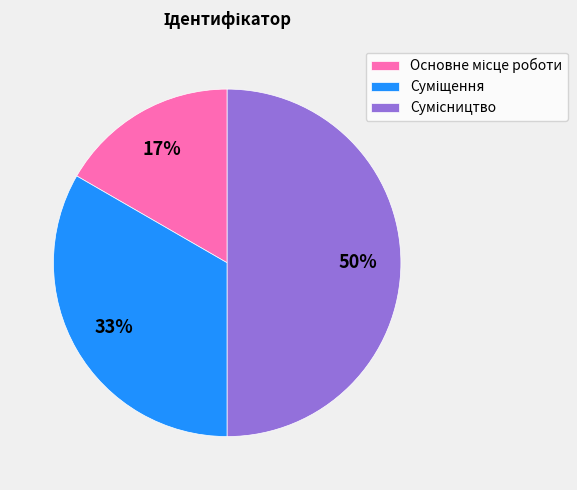

To the nearest percent, what is the difference between the largest and smallest slice percentages?

33%